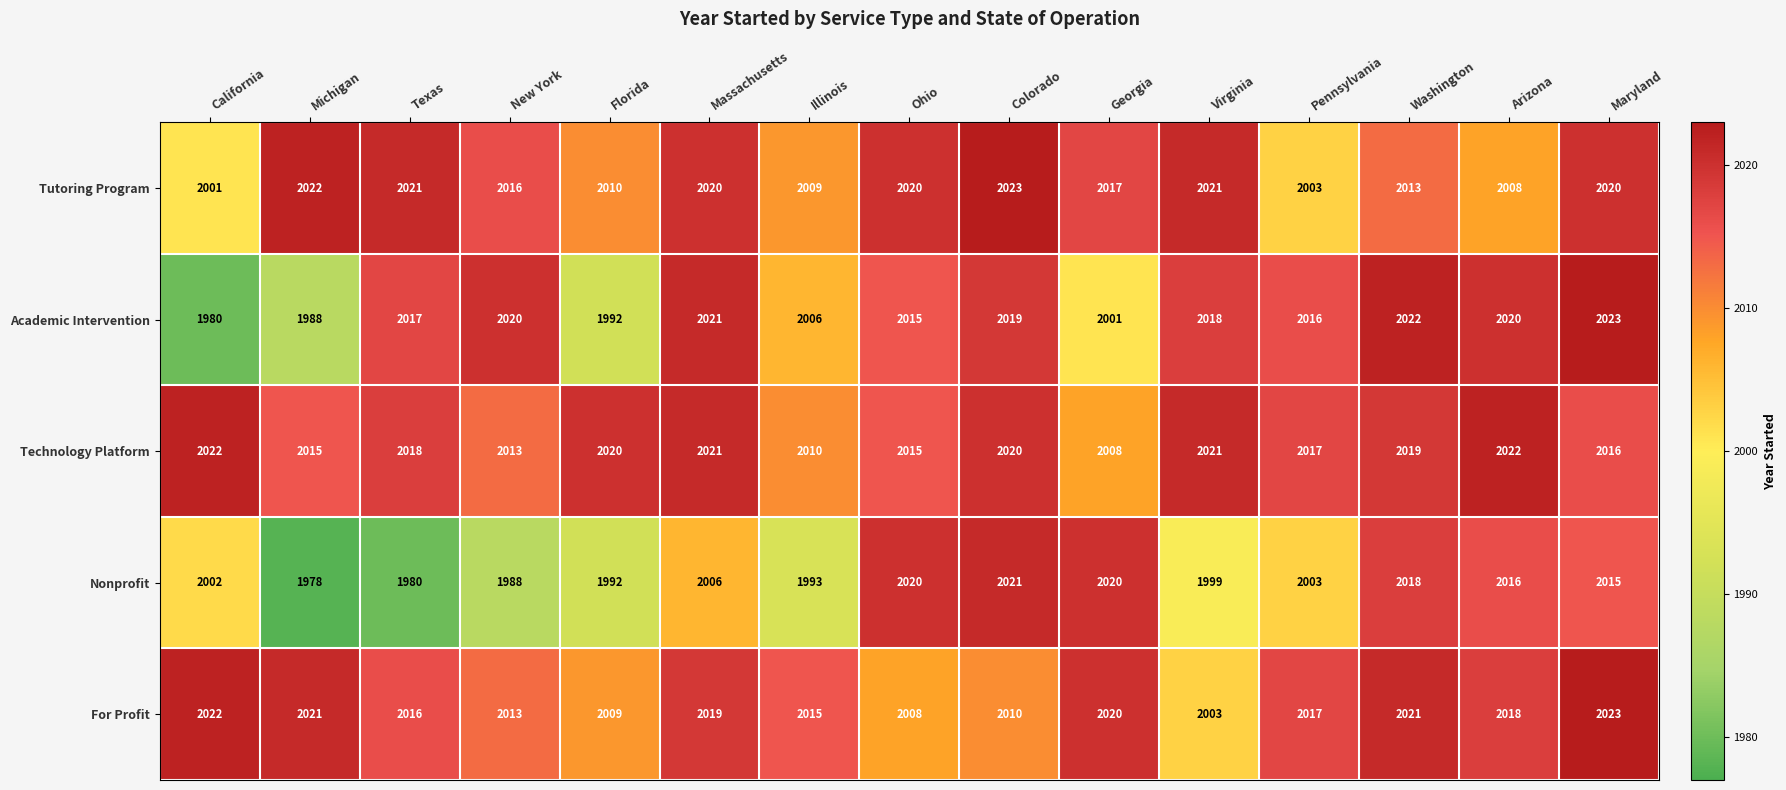

How many categories are shown in the chart?

15